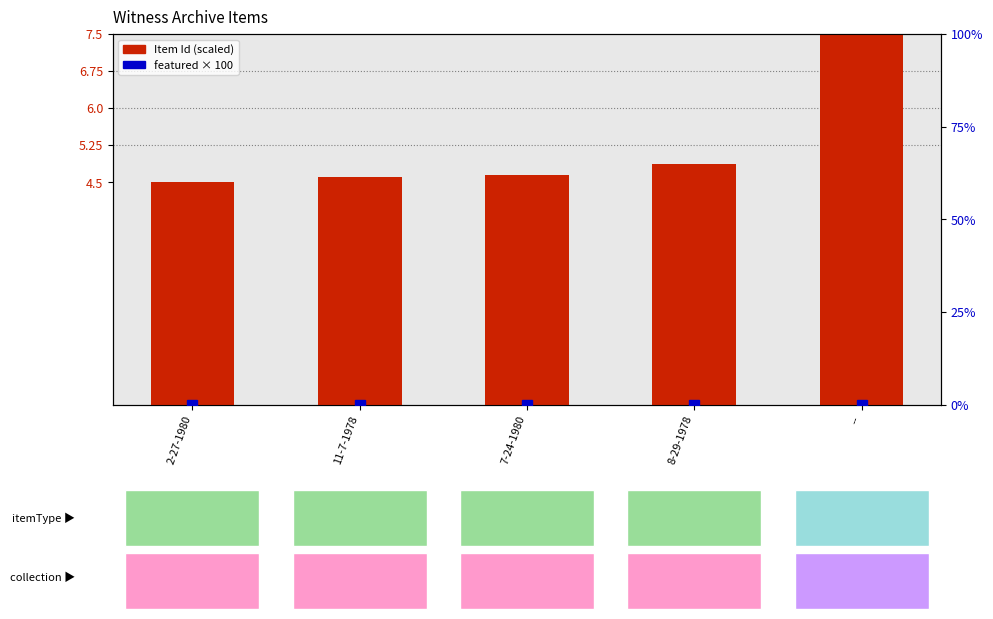

How many groups of bars are there?

5